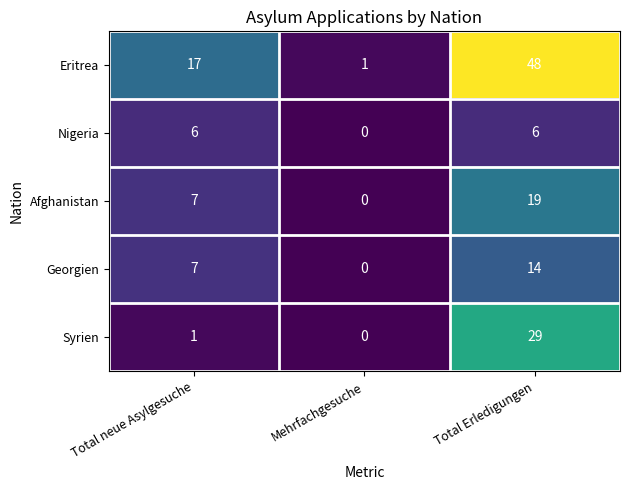

The value of Georgien at Mehrfachgesuche is -6. True or false?

False